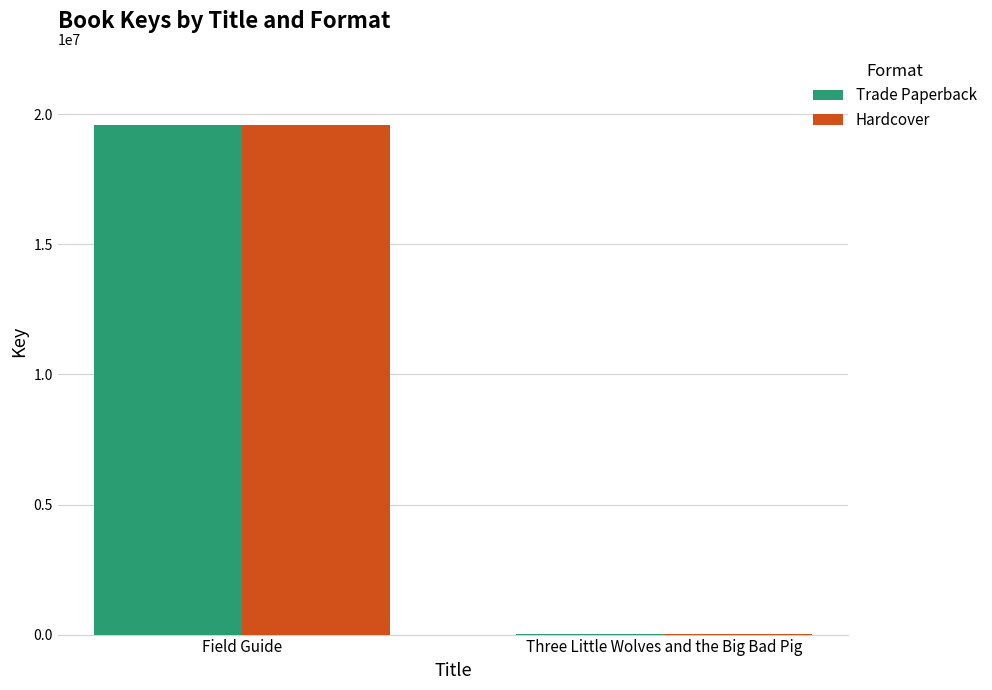

True or false: Trade Paperback has a value of 7414806 at Field Guide.

False